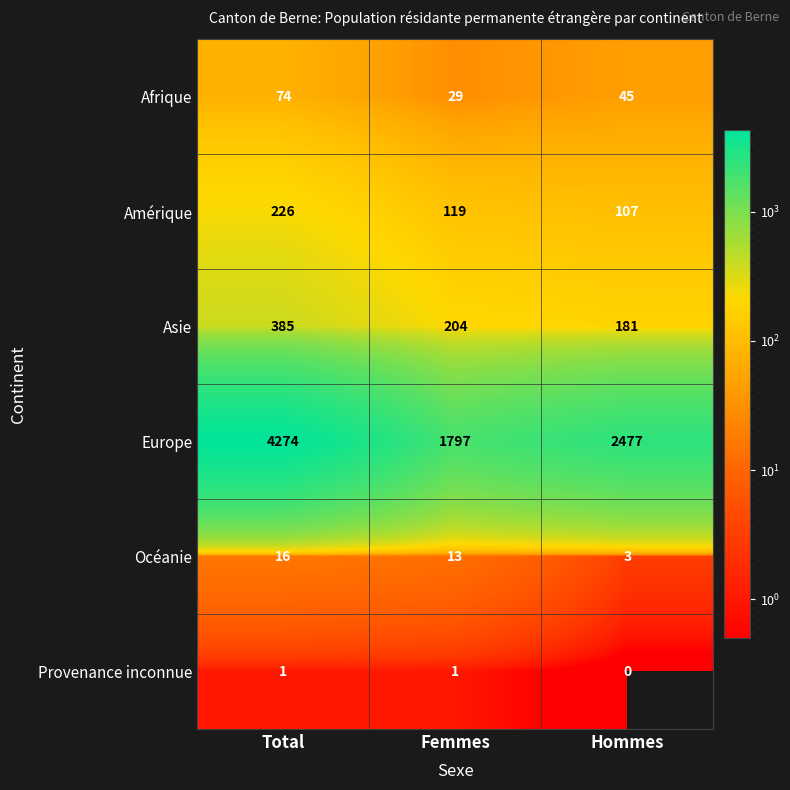

List the series in order of their peak value, highest first.

Europe, Asie, Amérique, Afrique, Océanie, Provenance inconnue